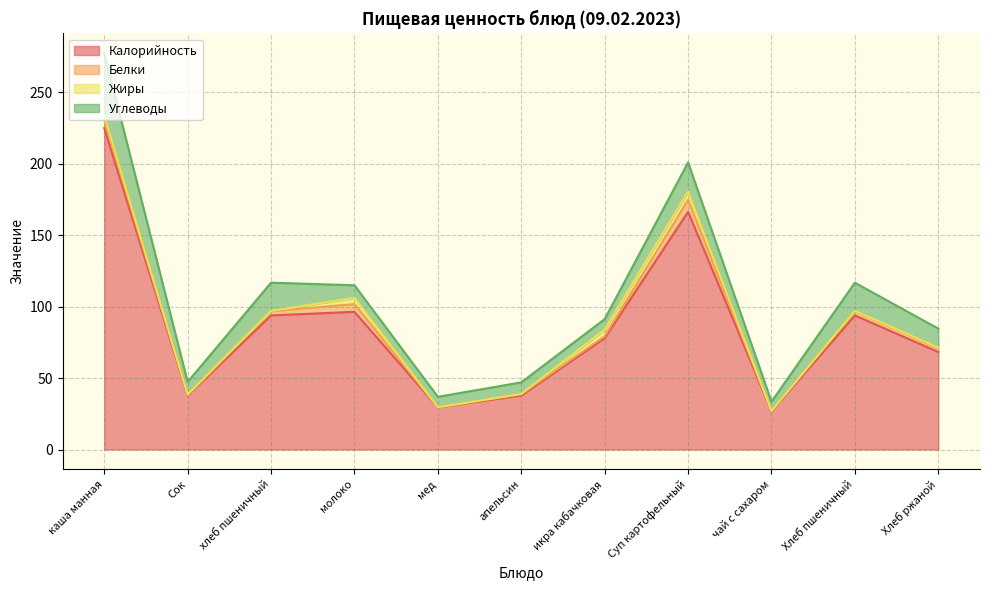

True or false: Калорийность and Углеводы cross at least once.

False